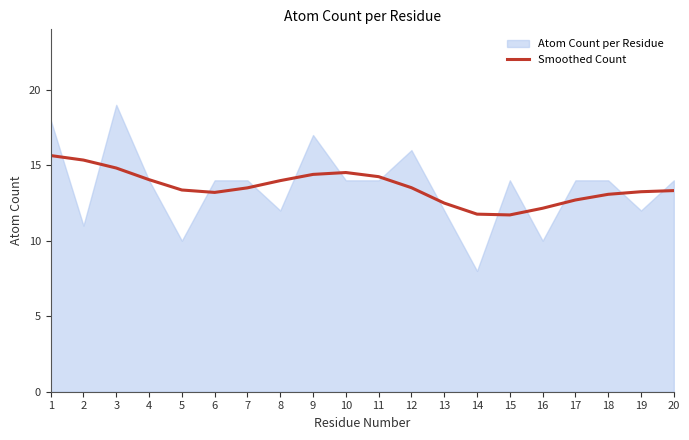

What is the highest value of the Smoothed Count series?

15.6